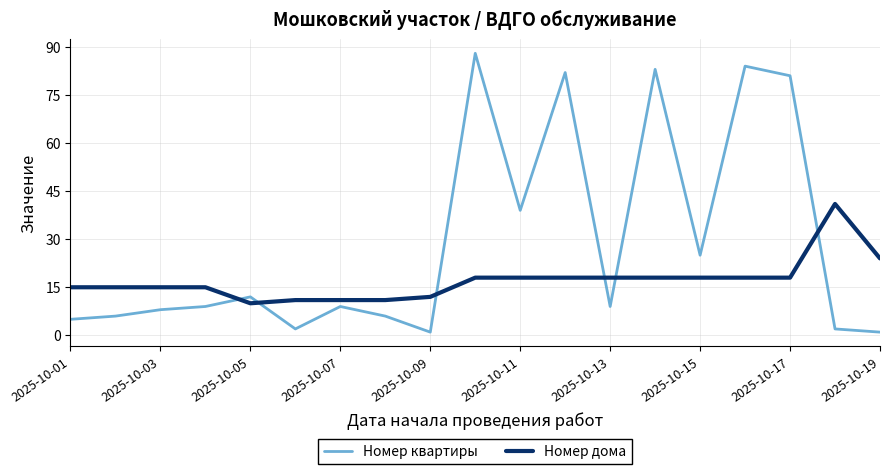

Which series has the largest range (max minus min)?

Номер квартиры